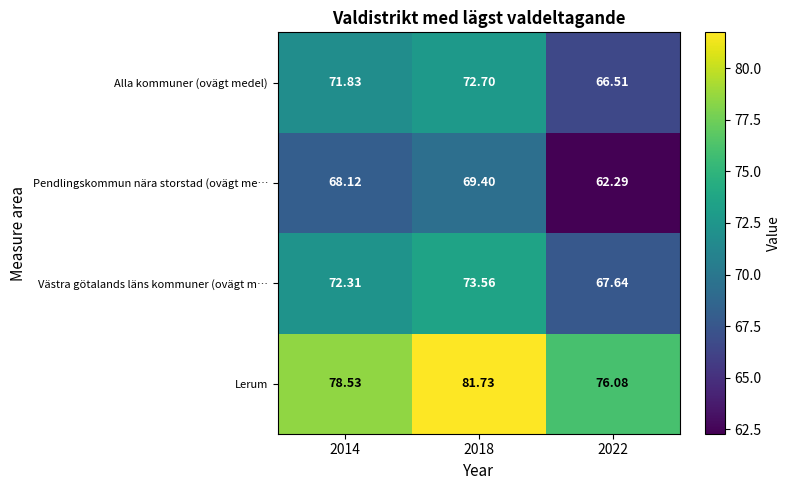

Between 2018 and 2022, which series saw the biggest shift?

Pendlingskommun nära storstad (ovägt me…